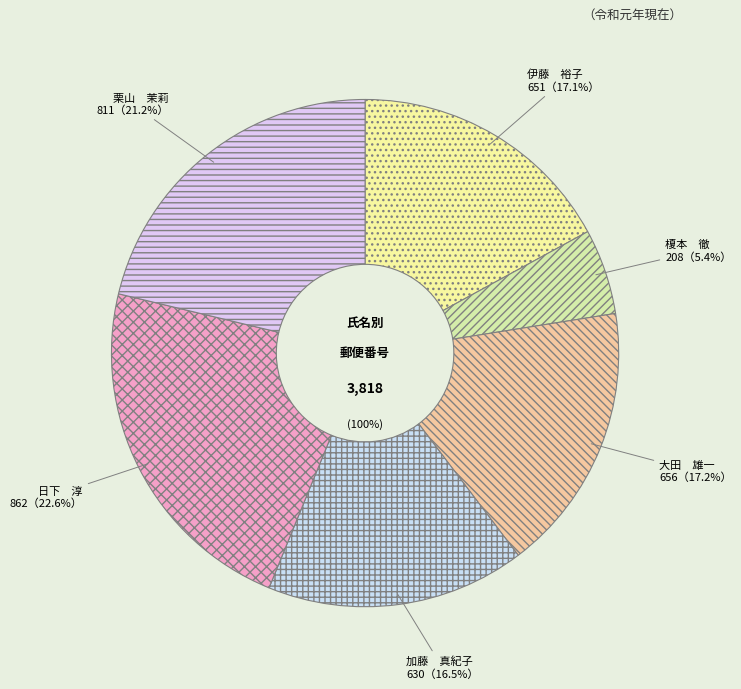

Which slice is the smallest?

榎本　徹